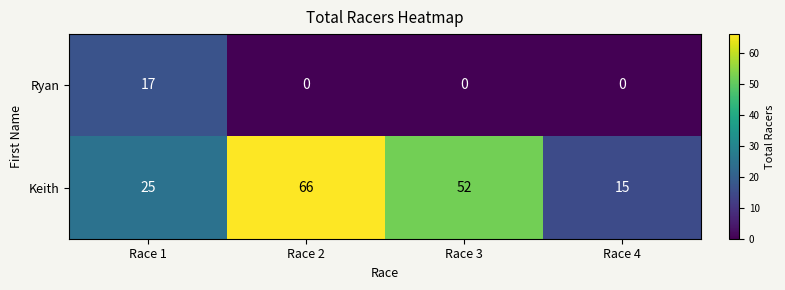

What is the maximum value shown in the chart?

66